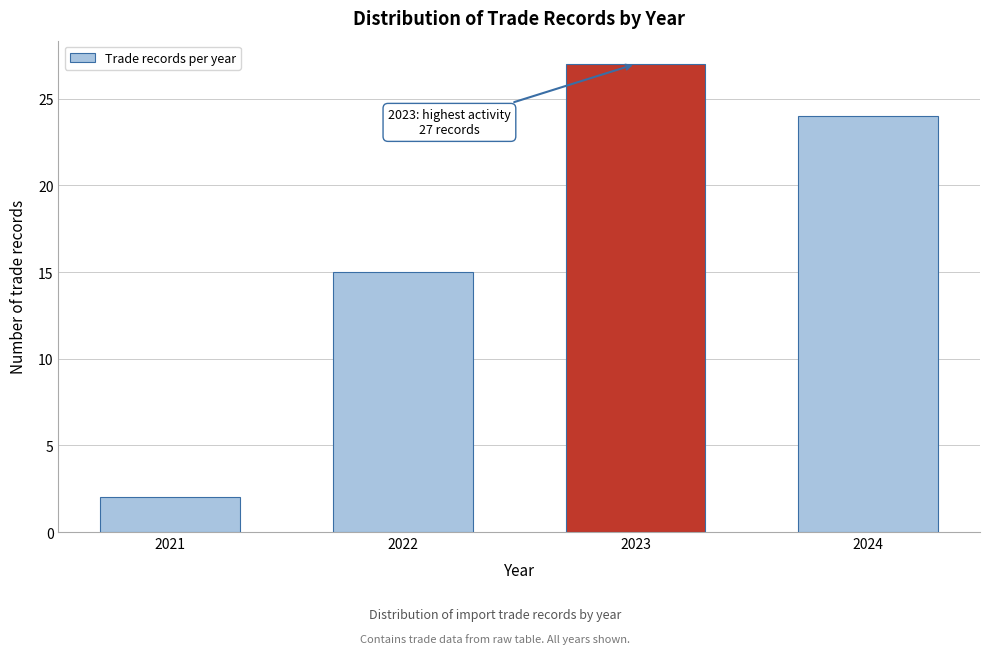

Reading right to left, what are all the values shown in this chart?

24	27	15	2